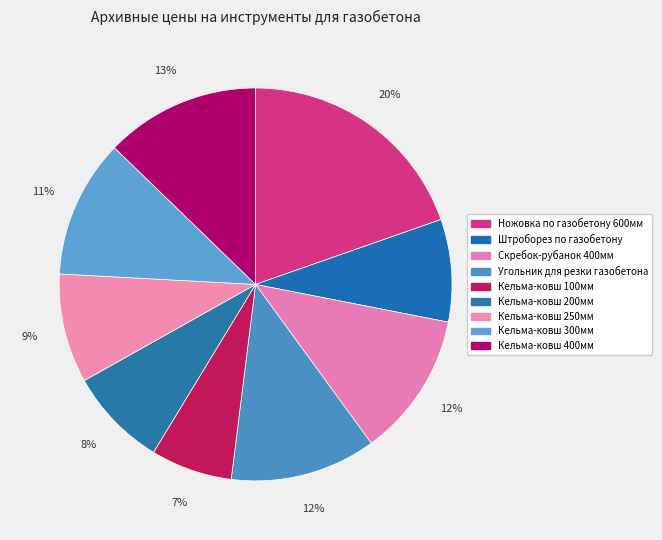

True or false: Кельма-ковш 400мм accounts for 26% of the total.

False